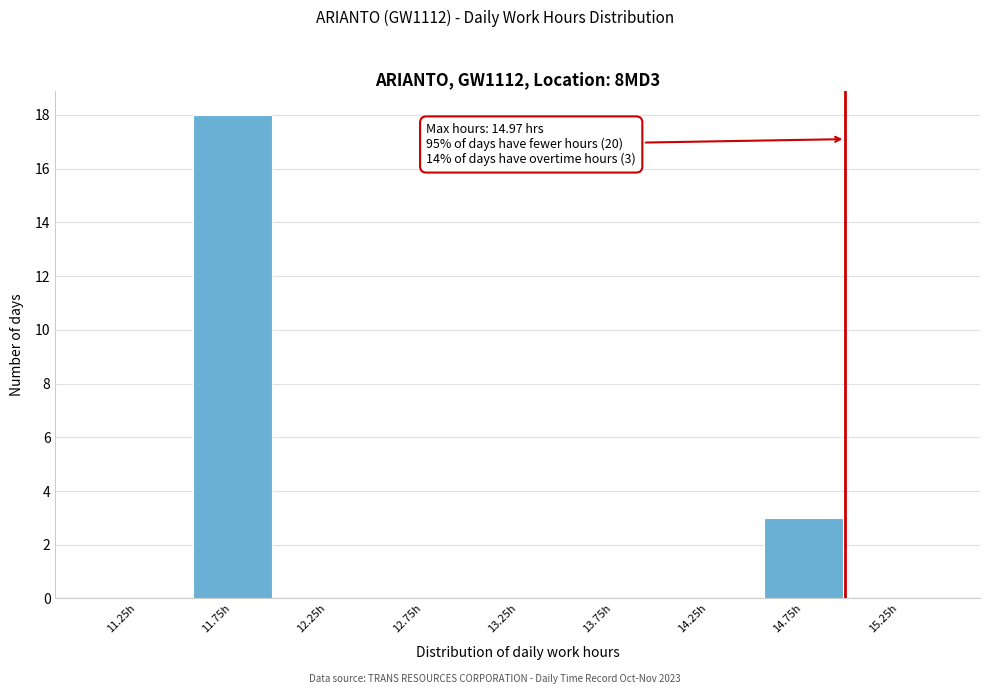

Over which range of the x-axis is the bar tallest?

11.5 to 12.0